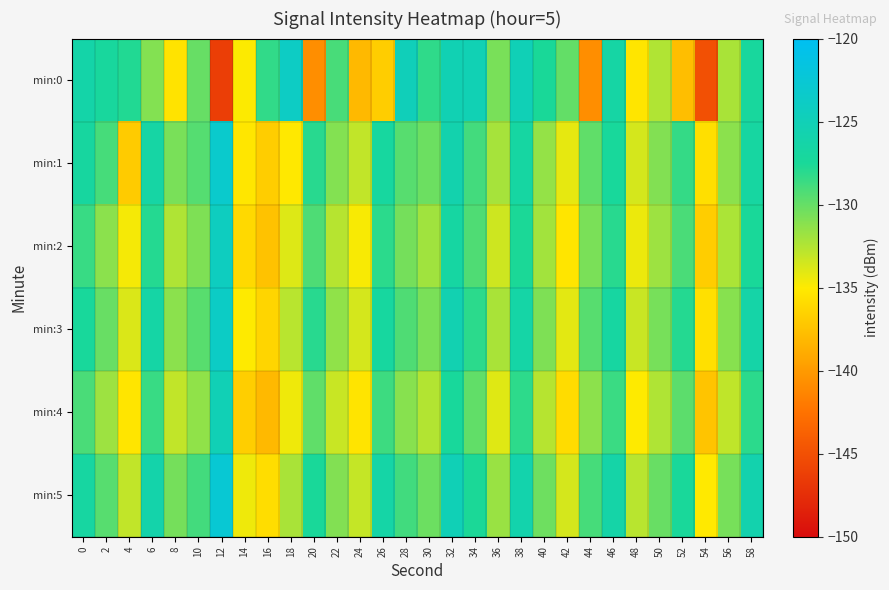

Which has a higher value, 56 or 22?

22